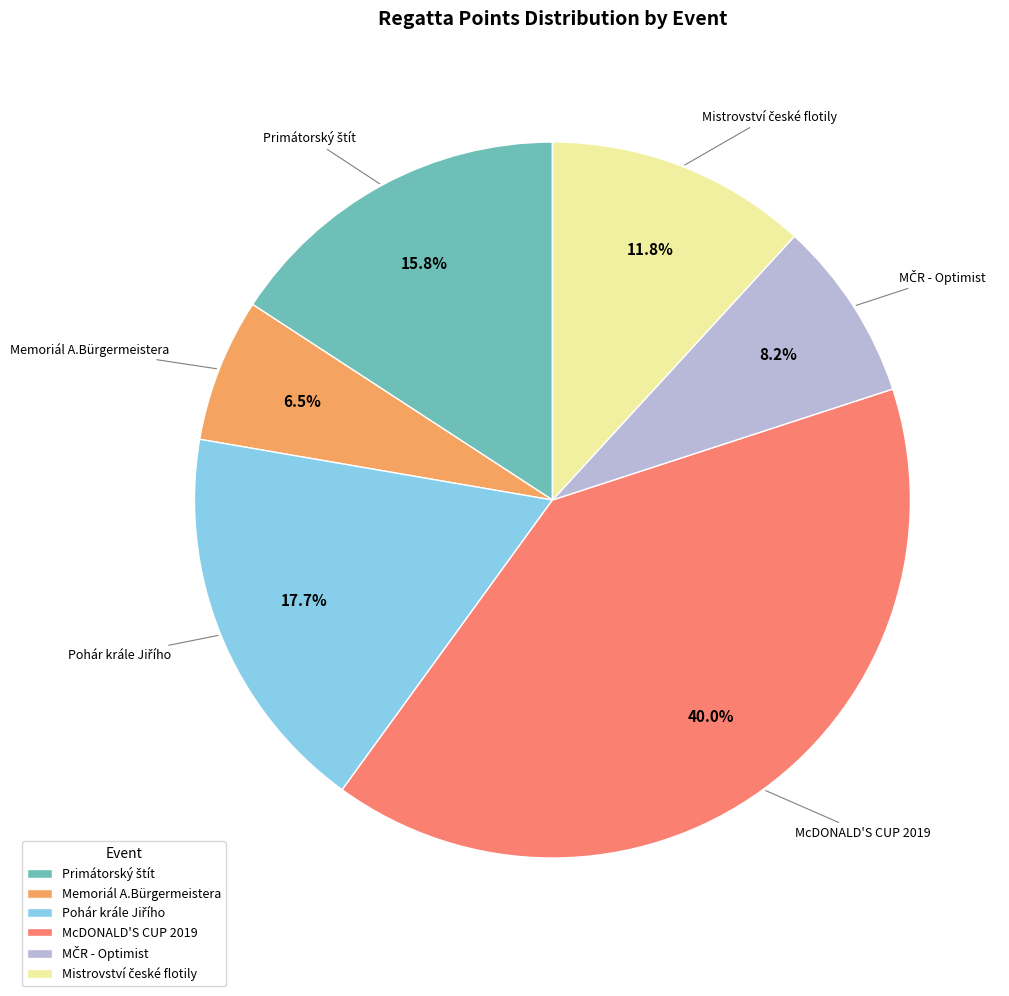

To the nearest percent, what is the average slice percentage?

17%